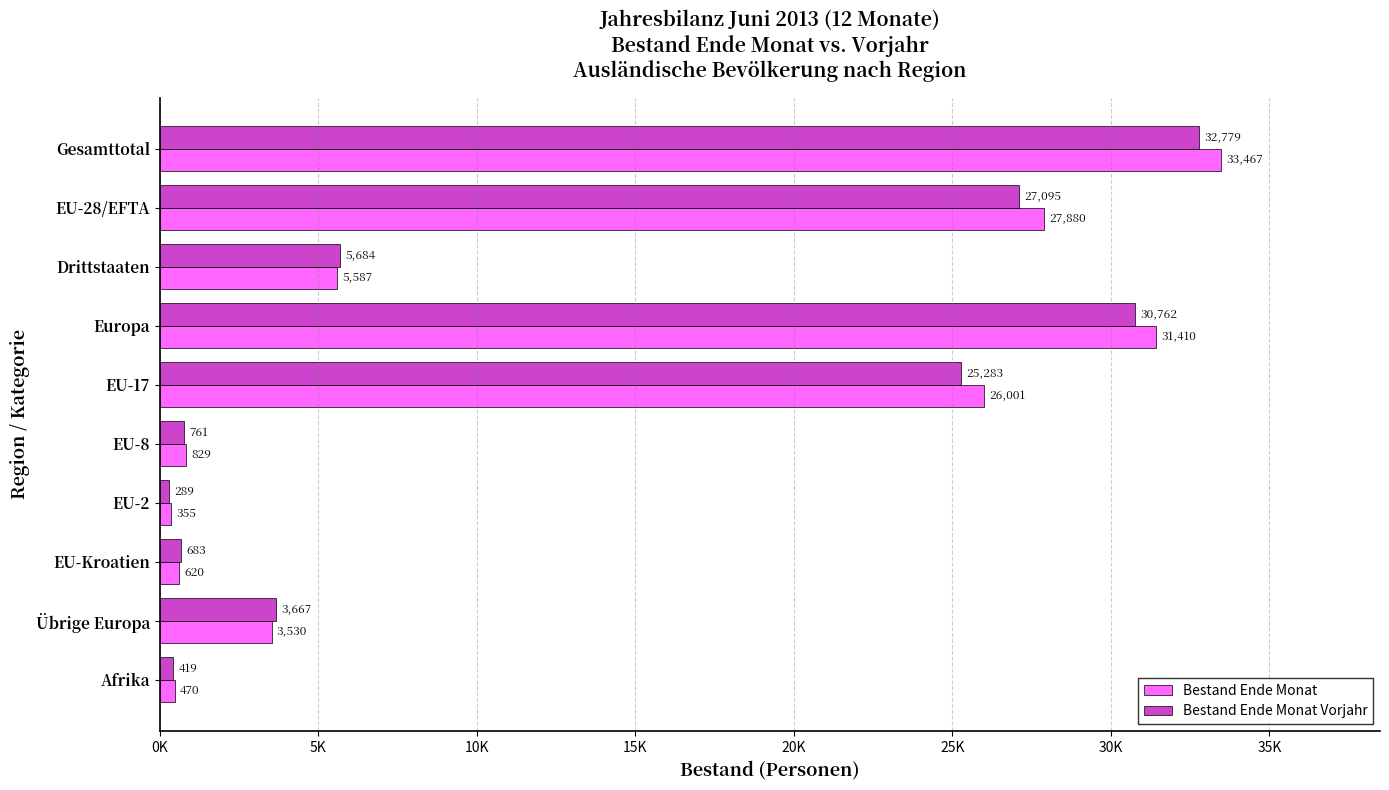

What are all the series names shown in the legend?

Bestand Ende Monat, Bestand Ende Monat Vorjahr